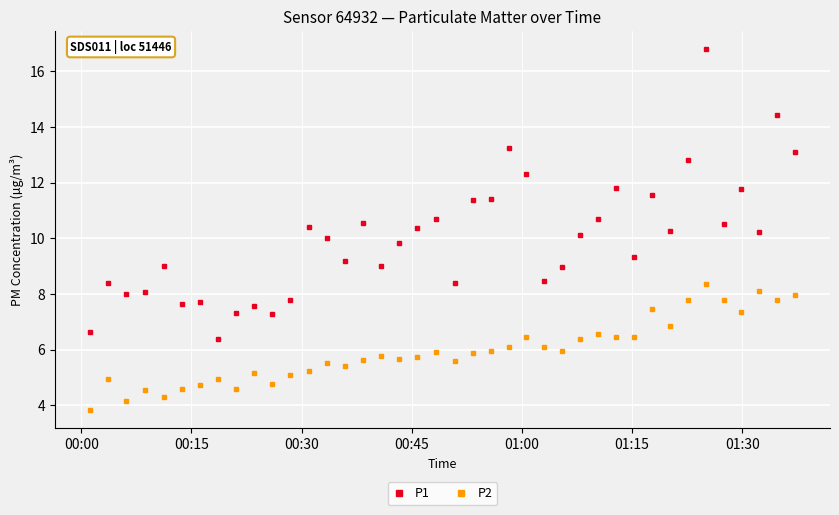

Which series has the largest total across all categories?

P1